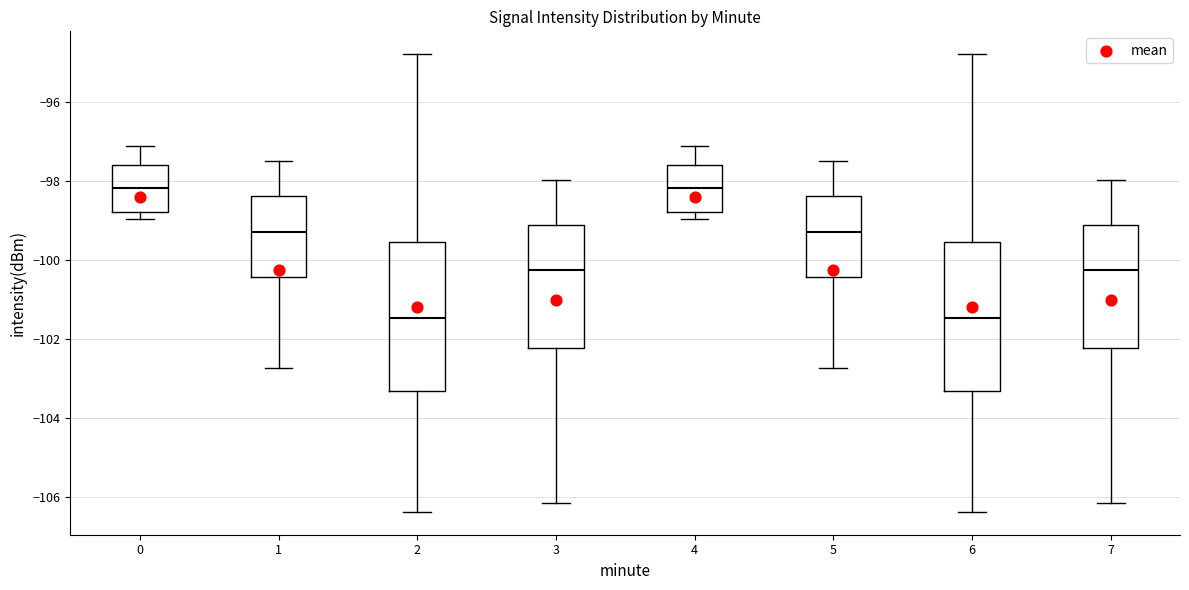

Reading left to right, transcribe this box plot: for each box, give where its median line is, the range the box spans, and where its two whiskers end, as read against the y-axis. The values are not printed on the chart, so give them approximately, as read against the axis.

0: median -98.2, box -98.8 to -97.6, whiskers -99.0 to -97.2
1: median -99.4, box -100.4 to -98.4, whiskers -102.8 to -97.4
2: median -101.4, box -103.4 to -99.6, whiskers -106.4 to -94.8
3: median -100.2, box -102.2 to -99.2, whiskers -106.2 to -98.0
4: median -98.2, box -98.8 to -97.6, whiskers -99.0 to -97.2
5: median -99.4, box -100.4 to -98.4, whiskers -102.8 to -97.4
6: median -101.4, box -103.4 to -99.6, whiskers -106.4 to -94.8
7: median -100.2, box -102.2 to -99.2, whiskers -106.2 to -98.0